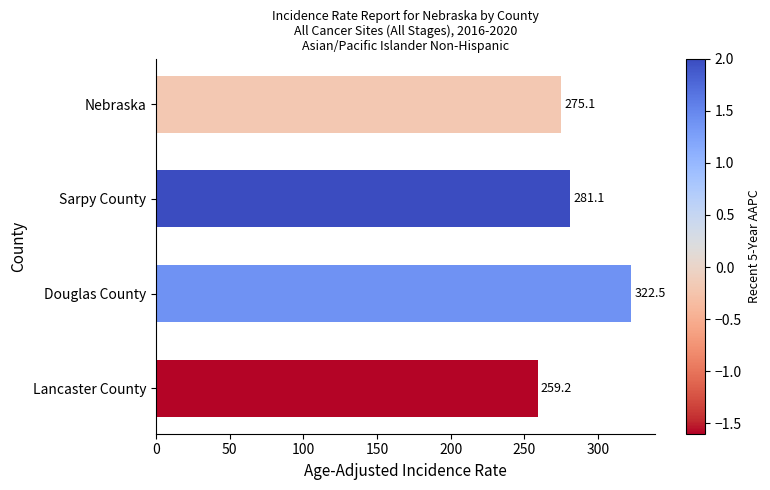

How many distinct data groups are displayed?

1